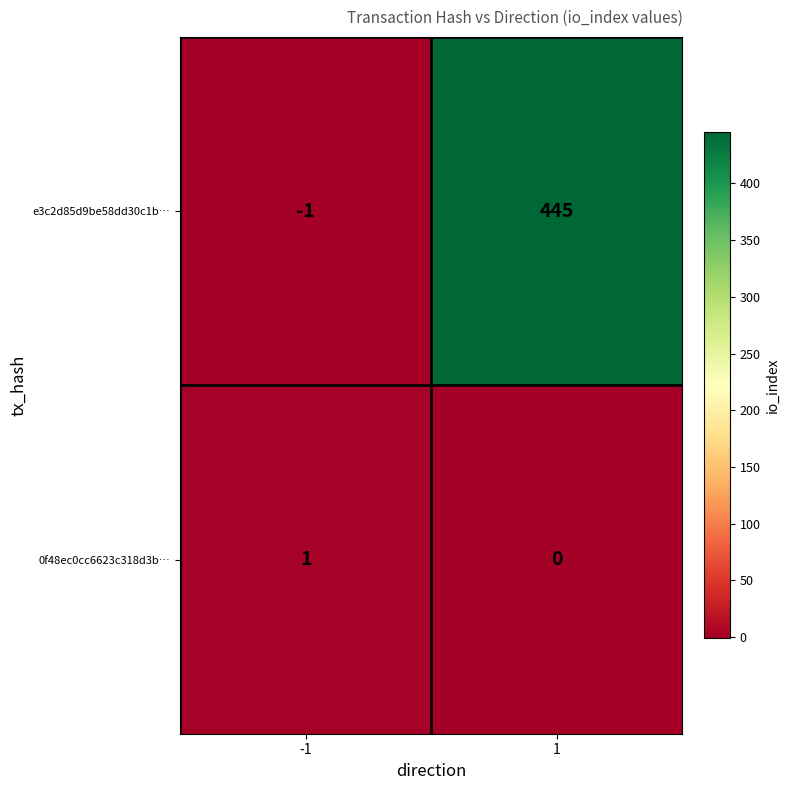

List the series in order of their overall mean, lowest first.

0f48ec0cc6623c318d3b…, e3c2d85d9be58dd30c1b…